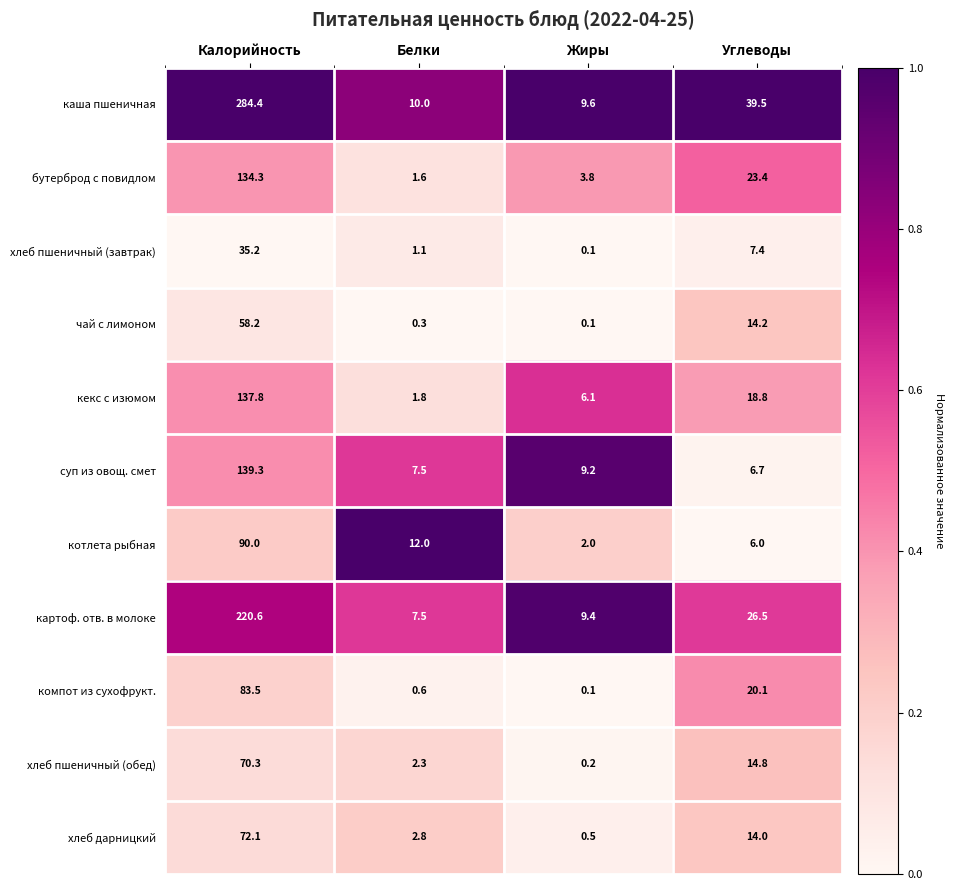

At which category does the chart reach its peak across all series?

Калорийность